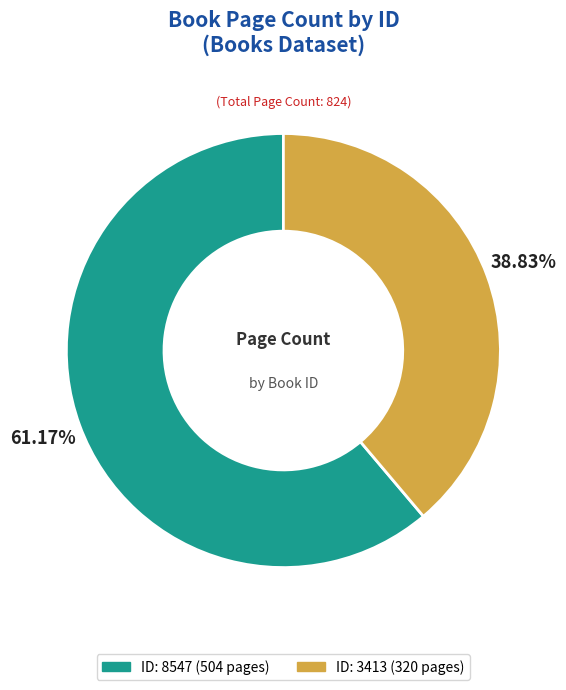

Does any single category account for the majority?

Yes